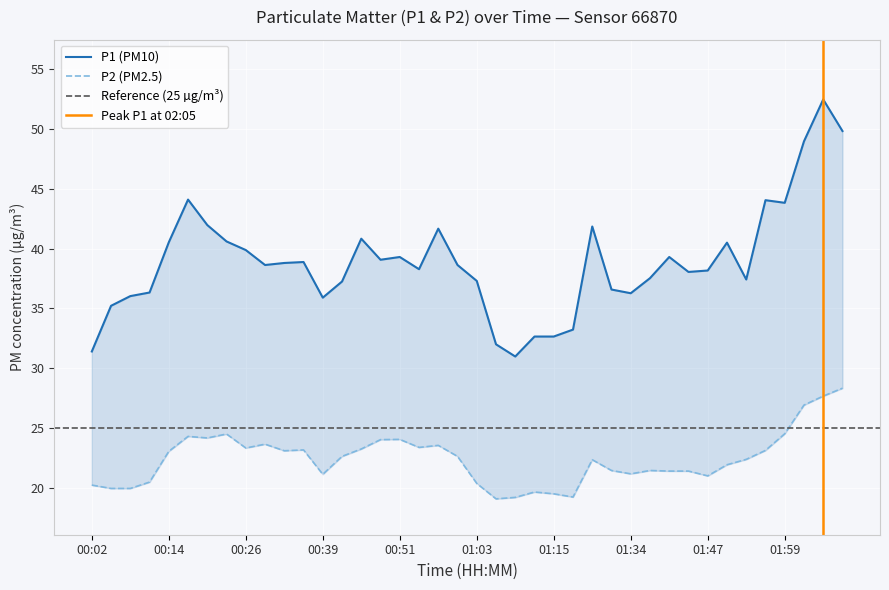

Reading left to right, what are all the values shown in this chart?

P1: 31.4	35.2	36.0	36.3	40.5	44.1	42.0	40.6	39.9	38.6	38.8	38.9	35.9	37.2	40.8	39.1	39.3	38.3	41.7	38.6	37.3	32.0	31.0	32.6	32.6	33.2	41.9	36.6	36.3	37.5	39.3	38.0	38.2	40.5	37.4	44.0	43.8	49.0	52.5	49.8
P2: 20.2	19.9	19.9	20.5	23.1	24.3	24.2	24.5	23.3	23.6	23.1	23.2	21.1	22.6	23.2	24.0	24.1	23.4	23.6	22.6	20.4	19.1	19.2	19.6	19.5	19.2	22.4	21.4	21.2	21.4	21.4	21.4	21.0	21.9	22.4	23.1	24.5	26.9	27.7	28.3